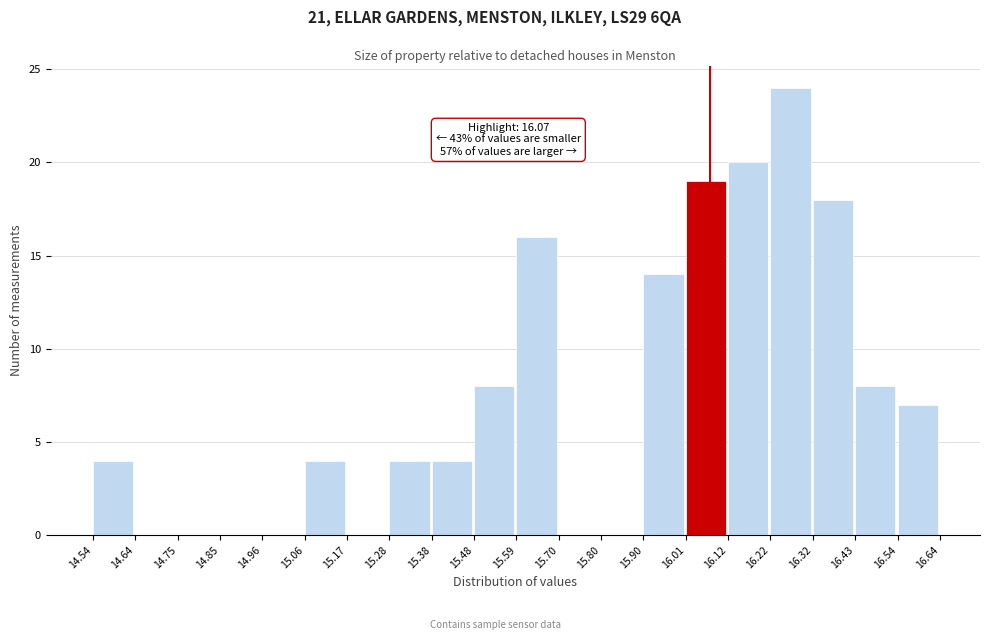

Which range on the x-axis has the tallest bar?

16.22 to 16.32